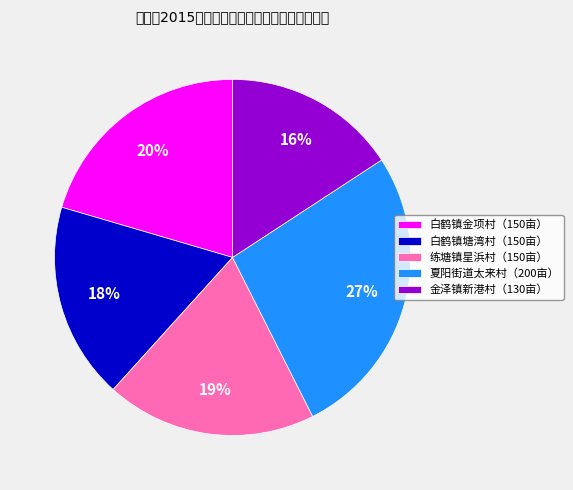

Count the number of slices in the pie.

5